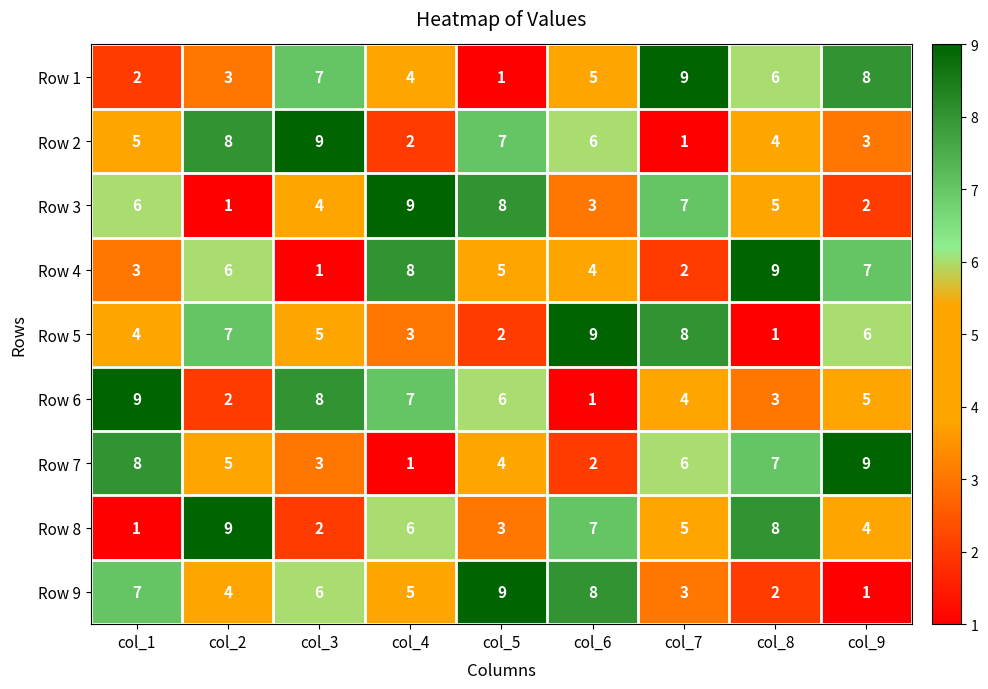

True or false: Row 2 has a value of 16 at col_3.

False